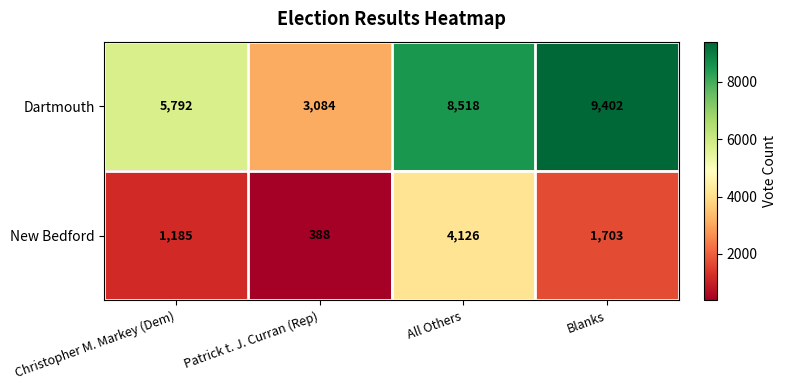

What is the approximate value of New Bedford at All Others?

4126